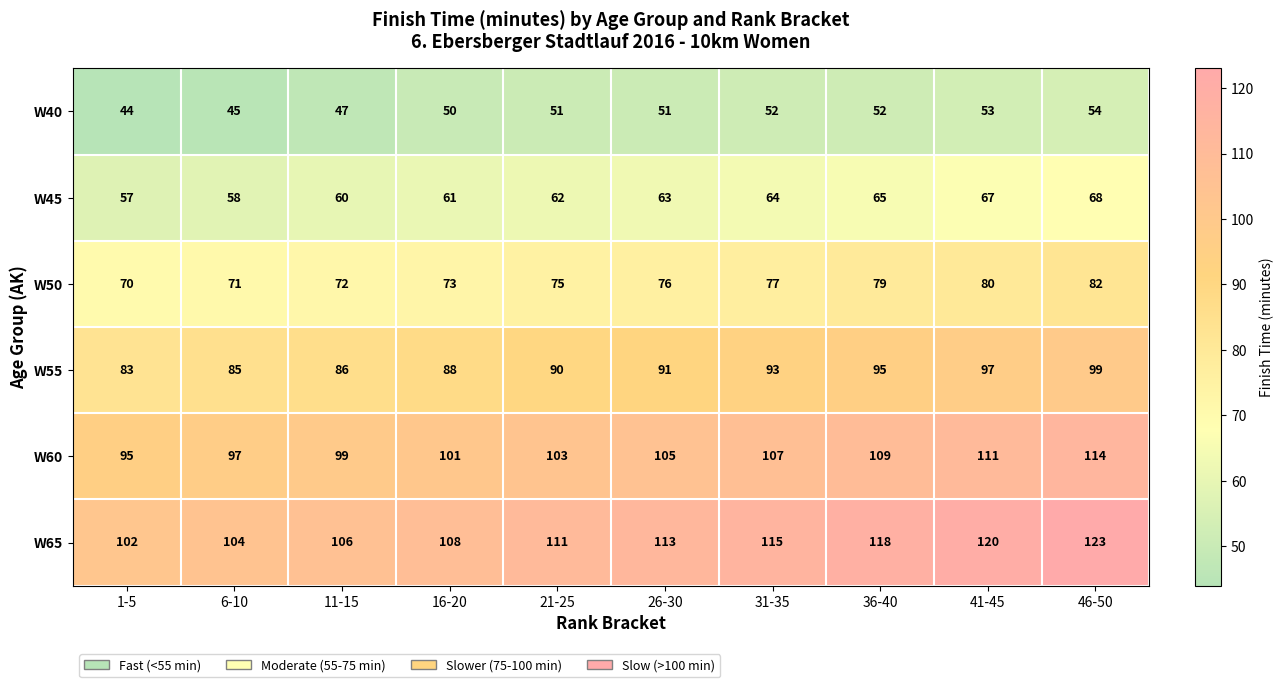

Which series has the largest range (max minus min)?

W65